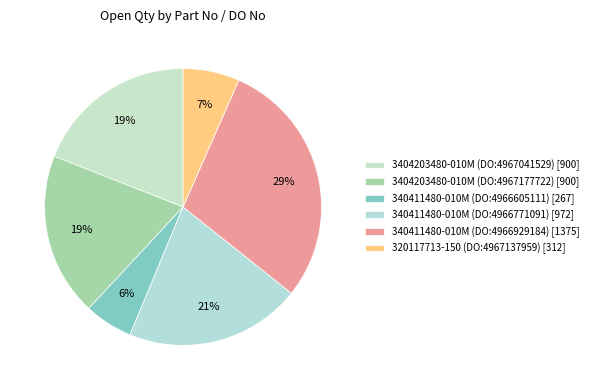

What is the total percentage of 340411480-010M (DO:4966929184) and 320117713-150 (DO:4967137959)?

35.7%